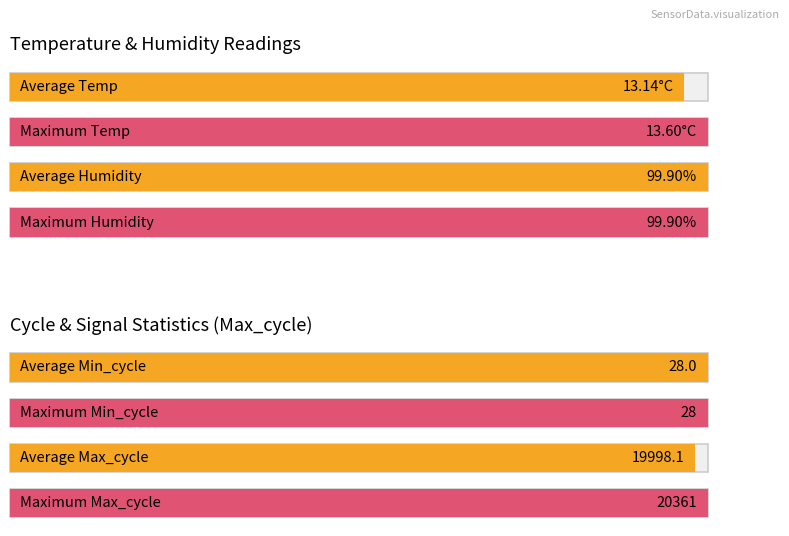

What is the value of the Min_cycle bar at the 5th from the left?

28.0